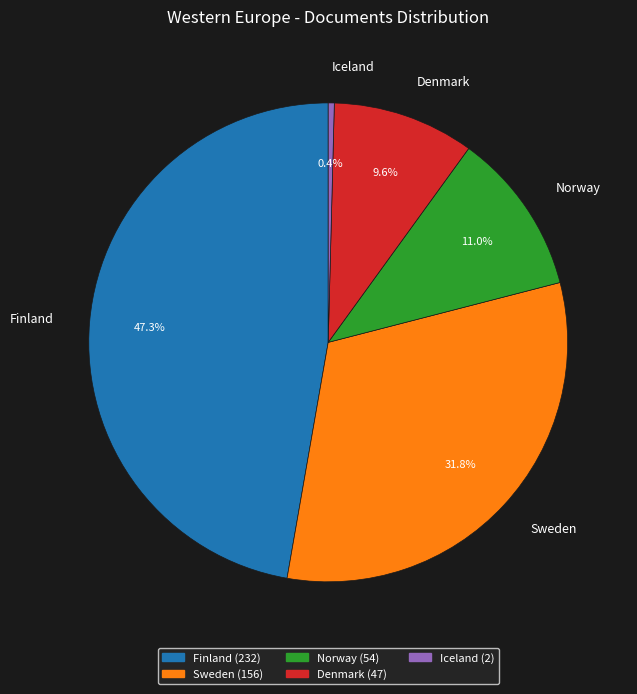

Is it true that Finland is 47% of the pie?

True